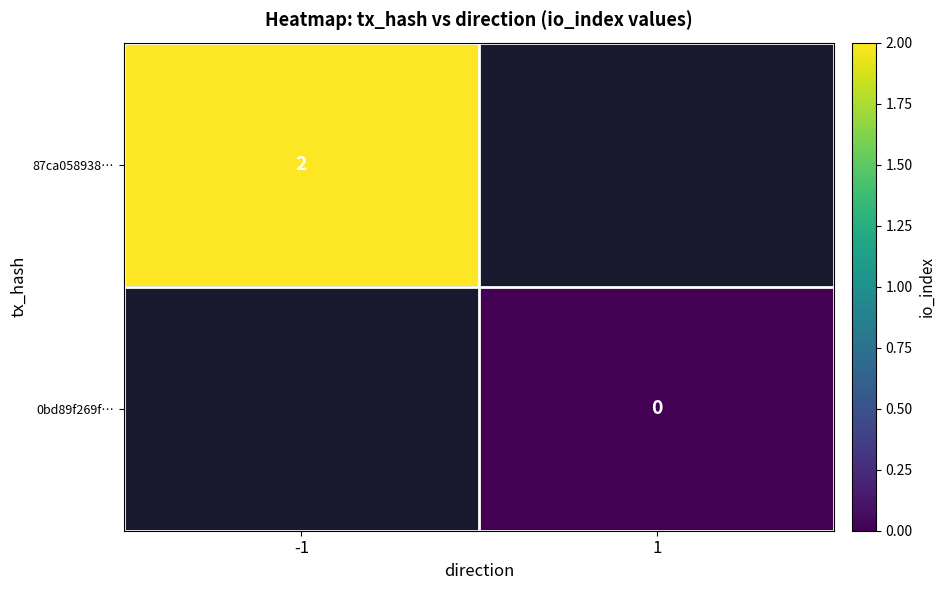

At how many categories does at least one series exceed 1?

1